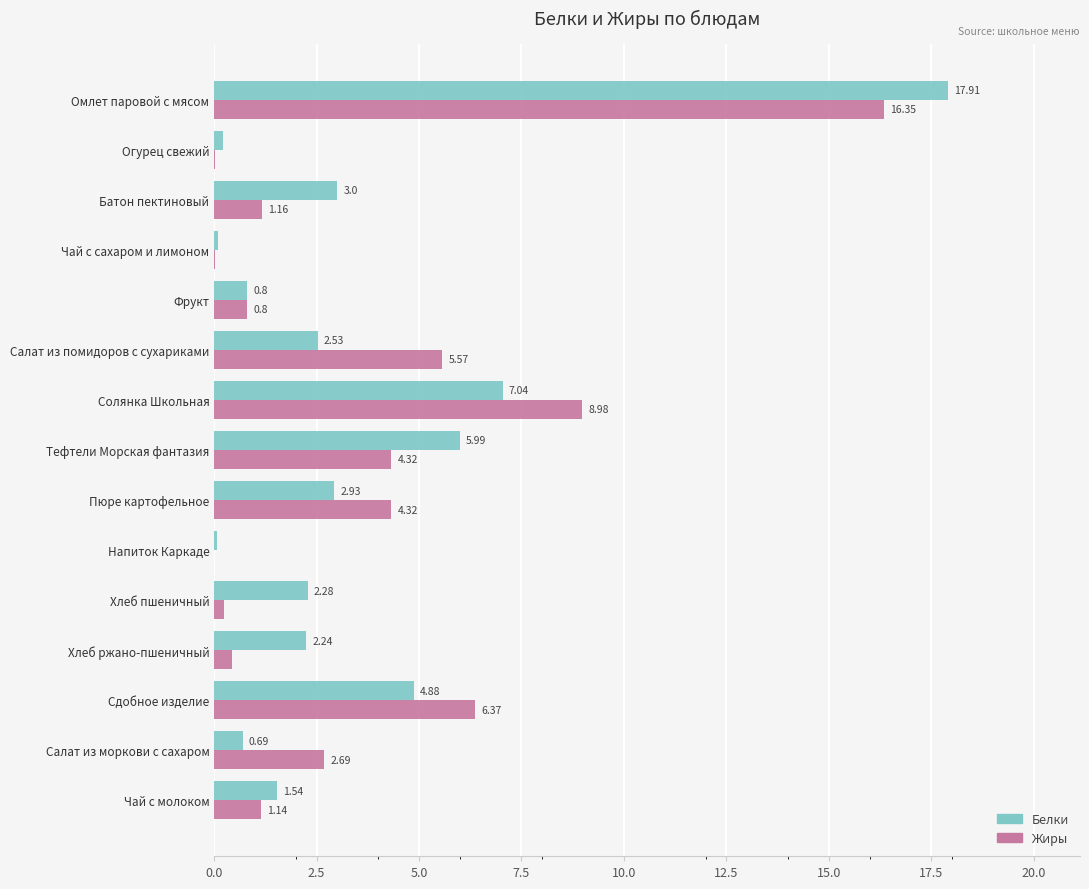

How many categories are shown in the chart?

15